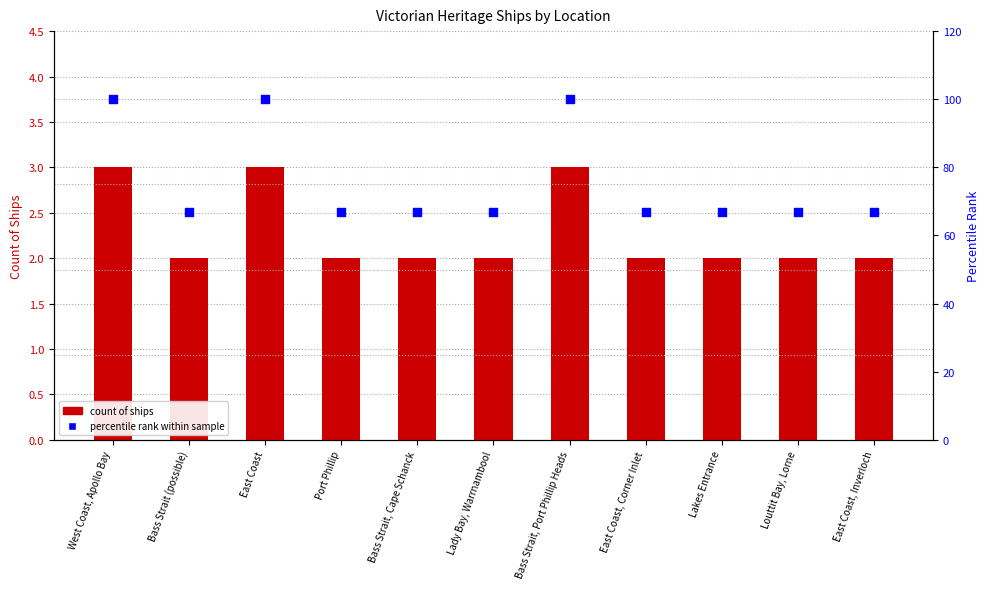

Which series has the widest spread of Y values?

percentile rank within sample